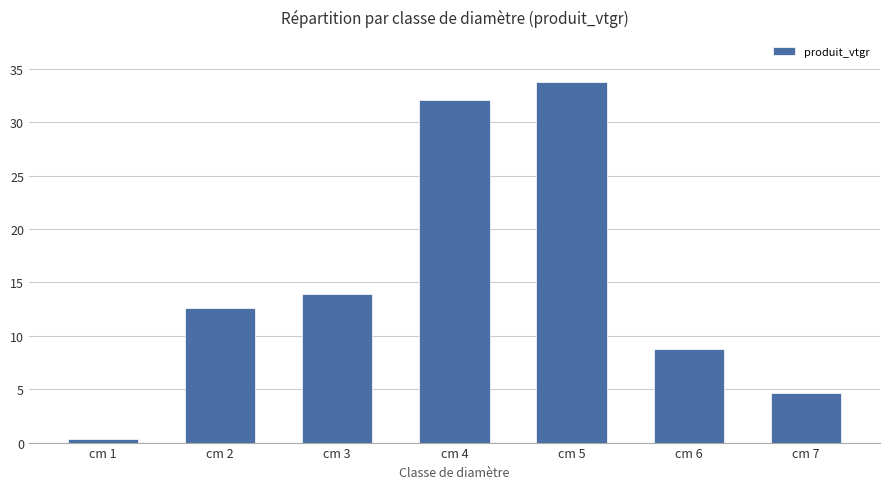

Rank the categories by value from lowest to highest.

cm 1, cm 7, cm 6, cm 2, cm 3, cm 4, cm 5